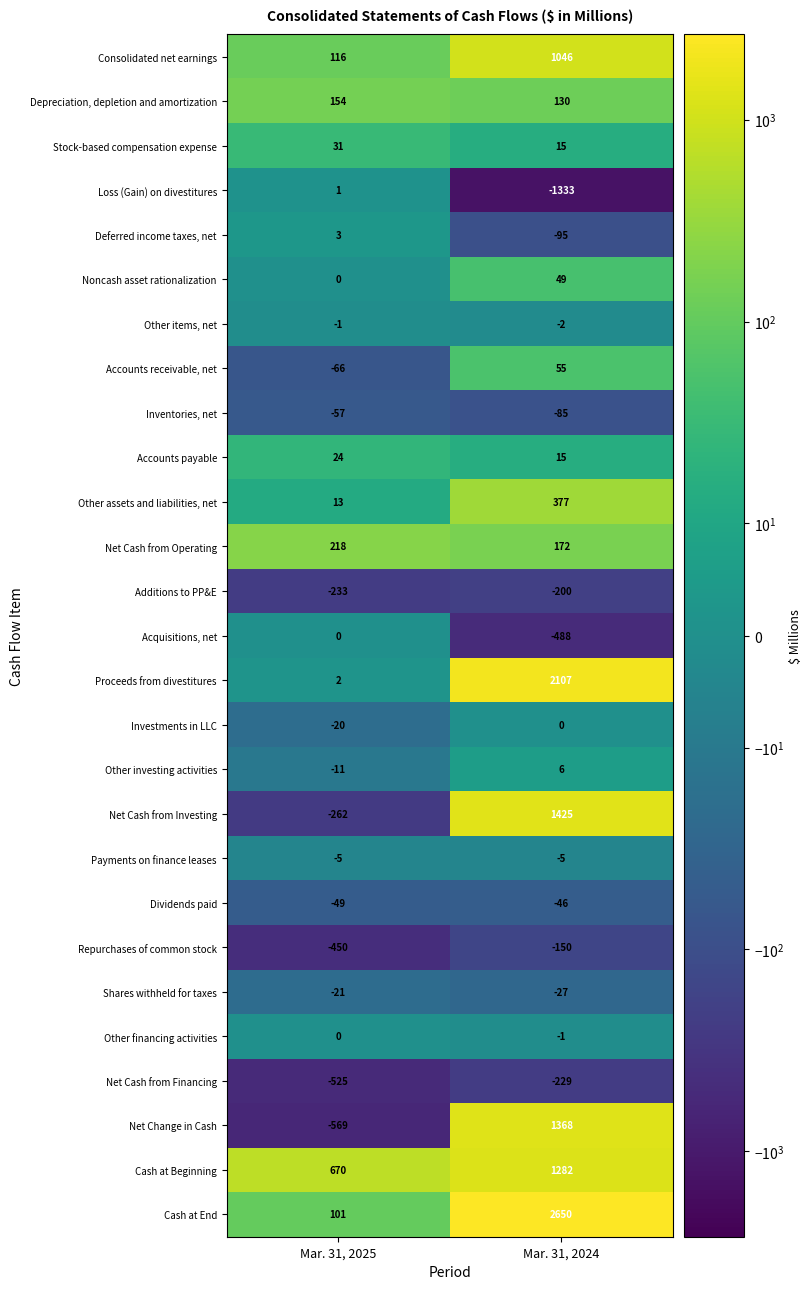

Between Mar. 31, 2025 and Mar. 31, 2024, which series saw the biggest shift?

Cash at End